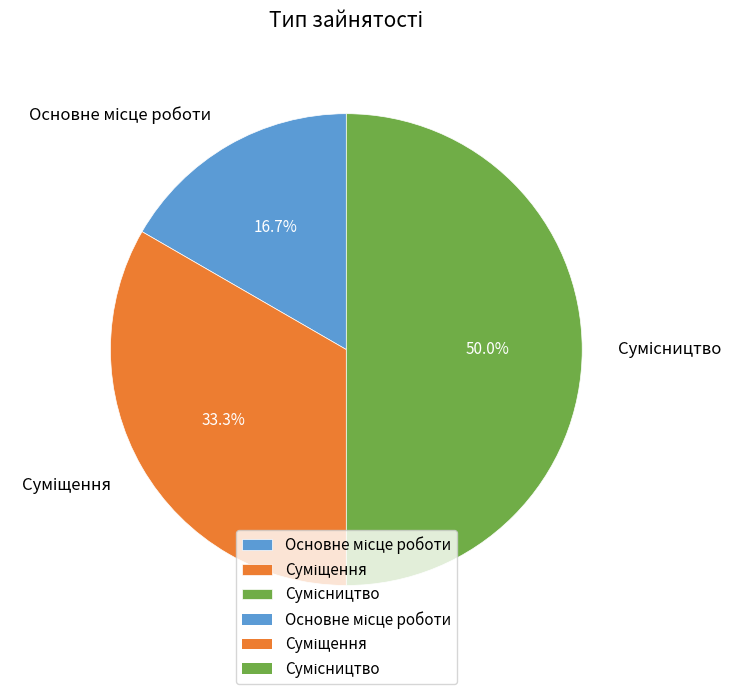

Is the sum of Суміщення and Сумісництво greater than half?

Yes